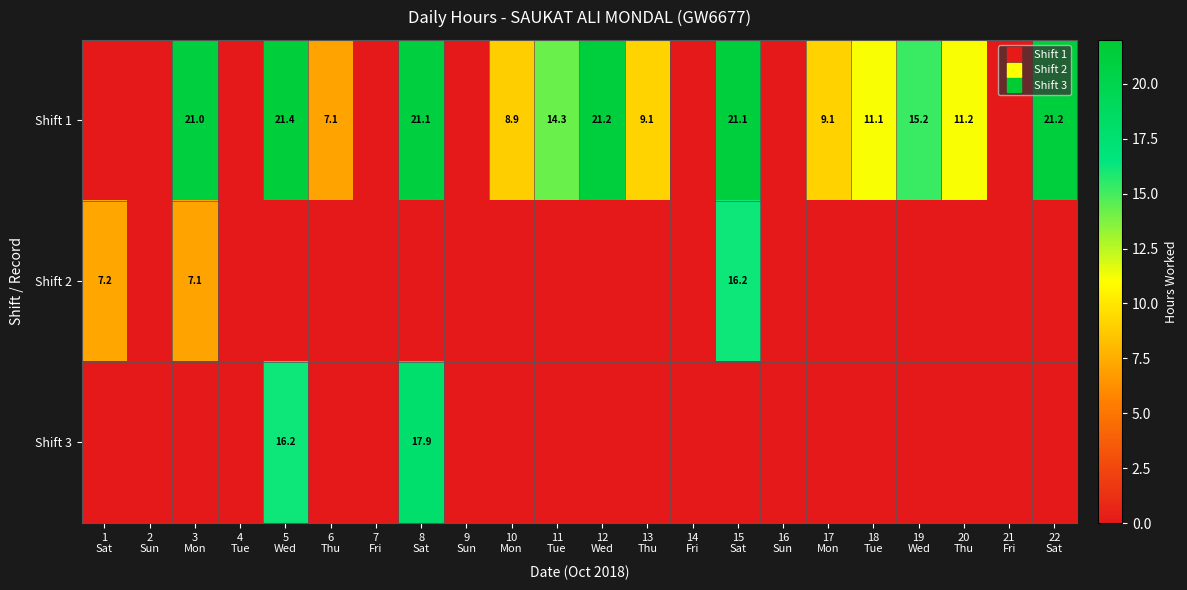

What is the difference between the second highest and minimum values in the Shift 2 series?

7.2